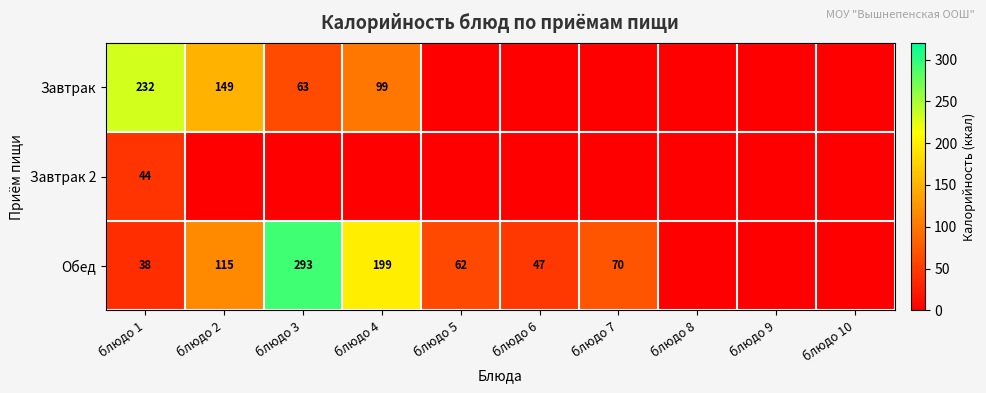

The value of Обед at блюдо 3 is 90. True or false?

False